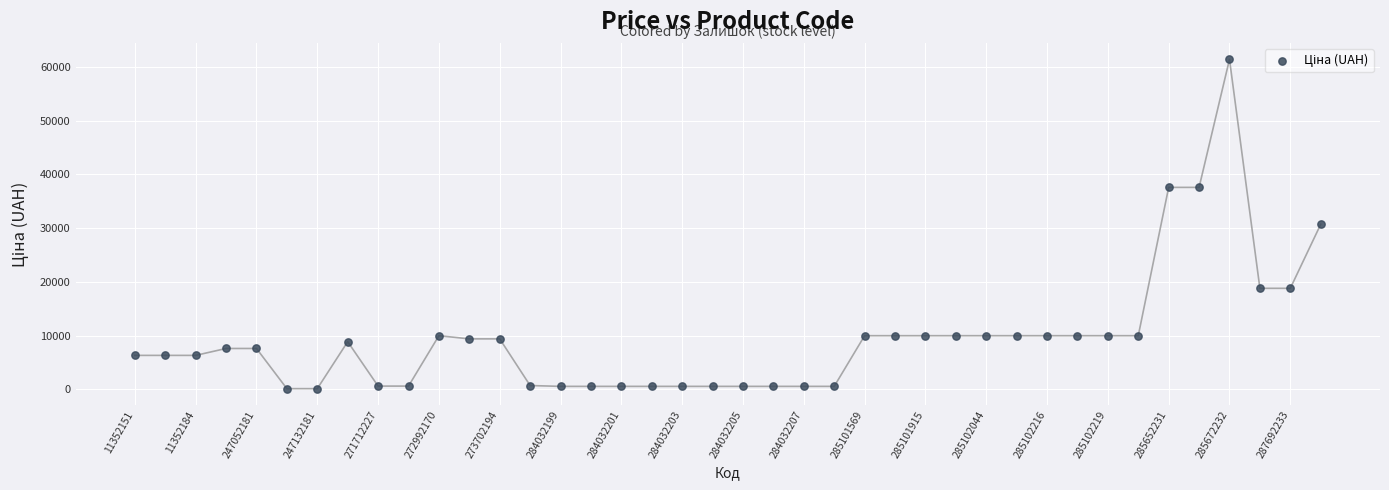

What is the range of Y values (max minus min)?

61320.2